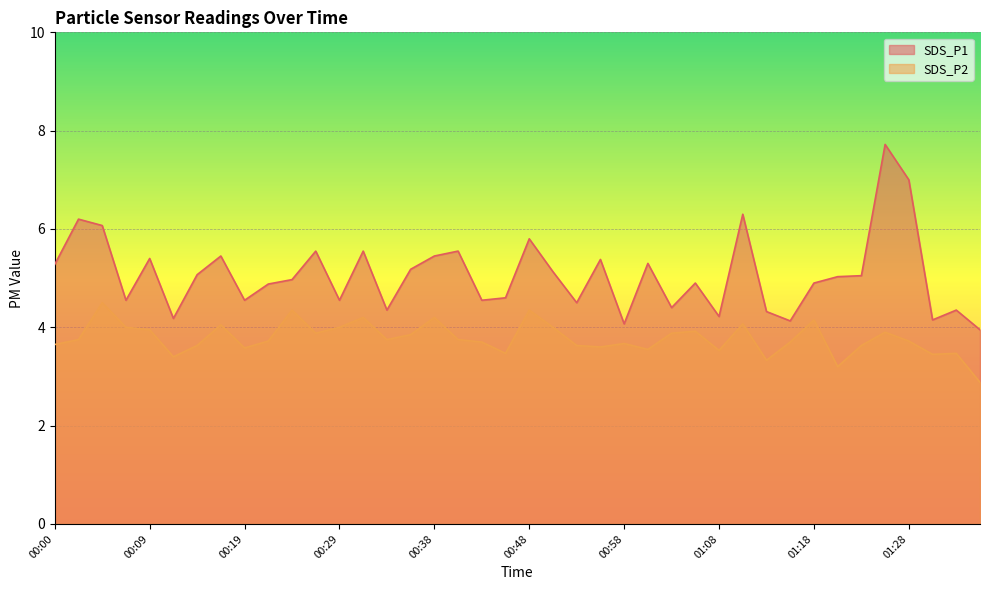

Is it true that SDS_P2 equals 3.7 at 00:43?

True